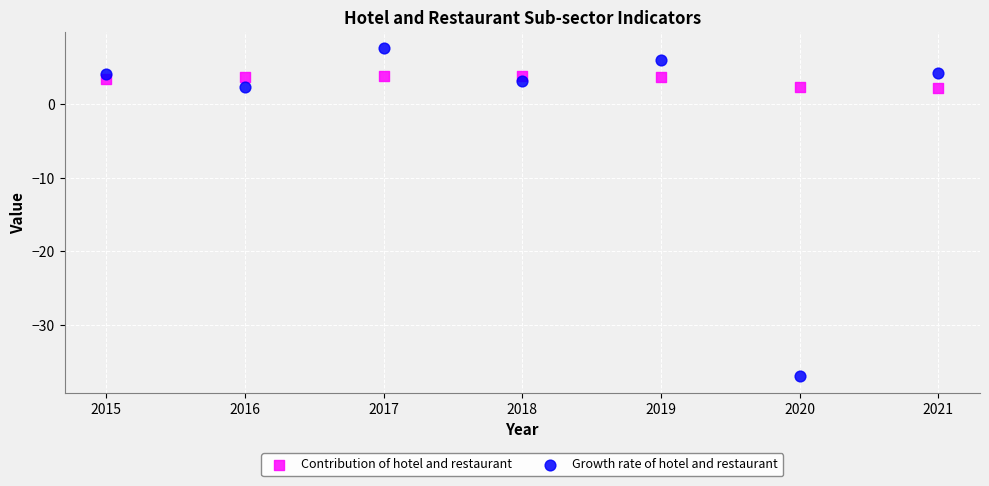

Which series reaches the minimum Y coordinate?

Growth rate of hotel and restaurant